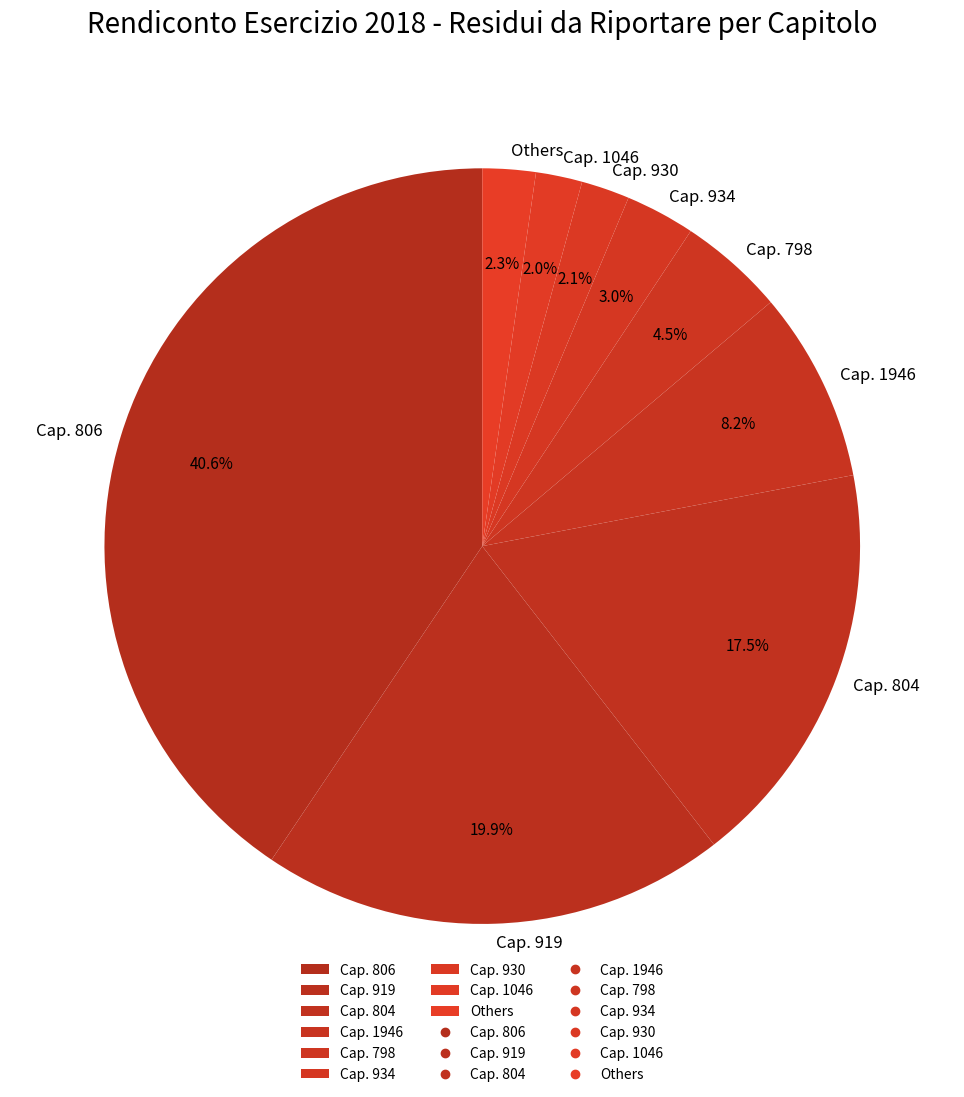

How many slices are in this pie chart?

9